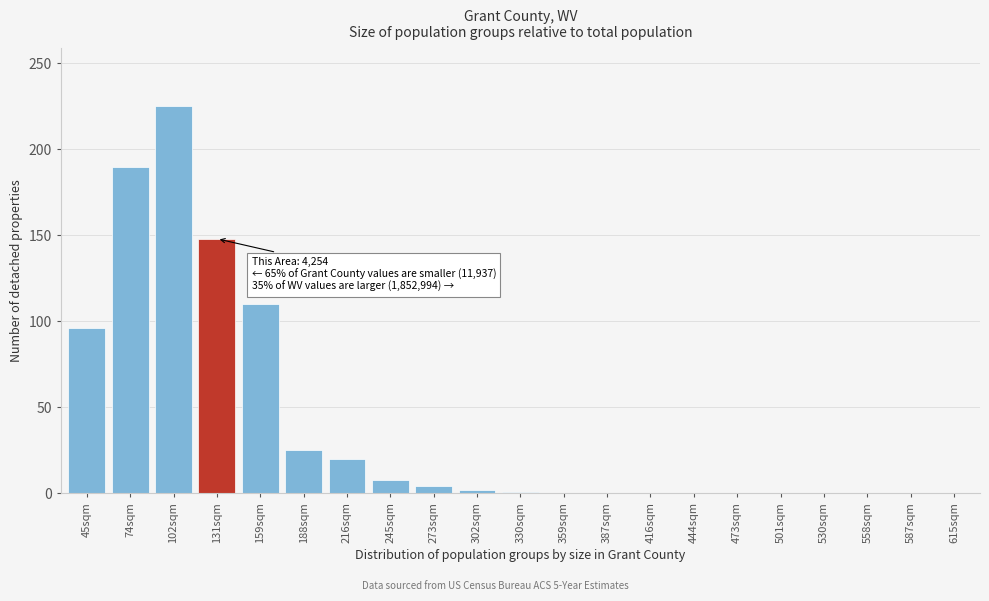

Which has a higher value, 558sqm or 102sqm?

102sqm